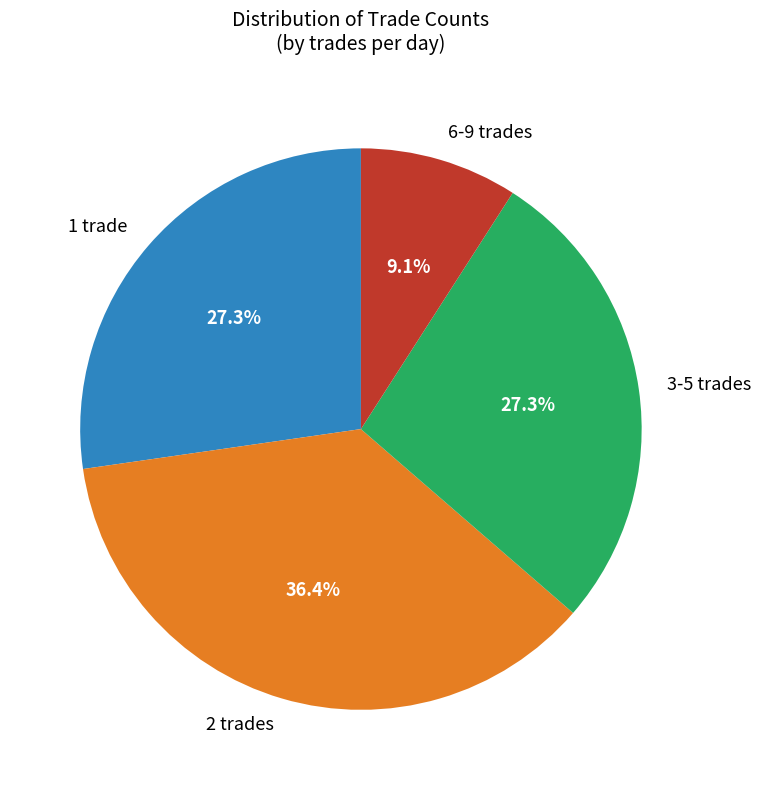

Which slice is the largest?

2 trades